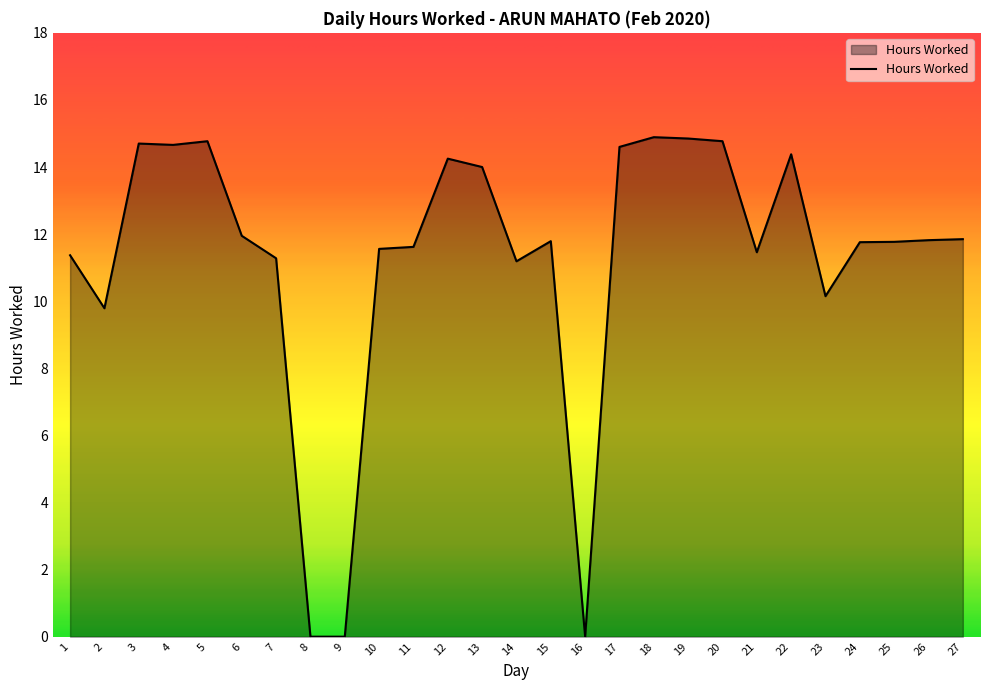

What is the greatest value displayed?

14.9